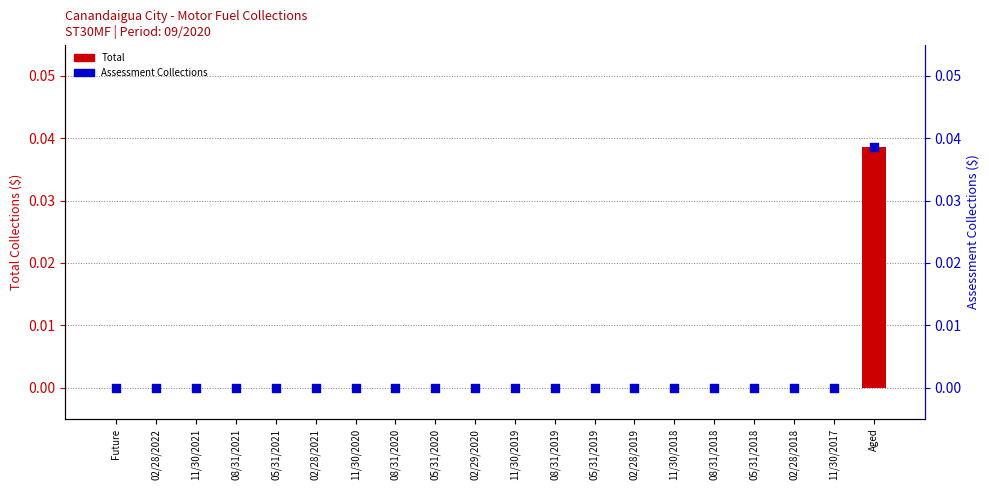

Which series contains the highest Y value?

Total